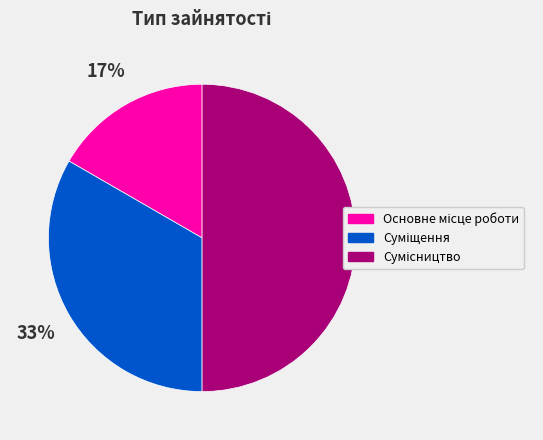

To the nearest percent, what is the difference between the largest and smallest slice percentages?

33%